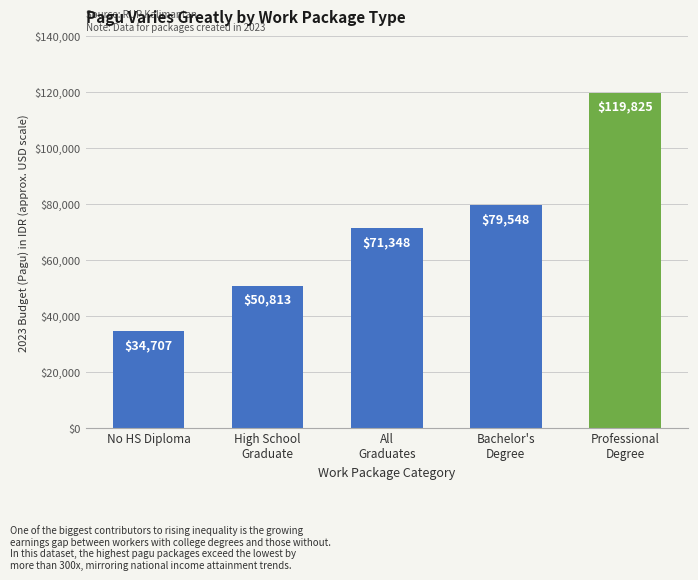

What is the sum of the values at Professional
Degree and All
Graduates?

191173